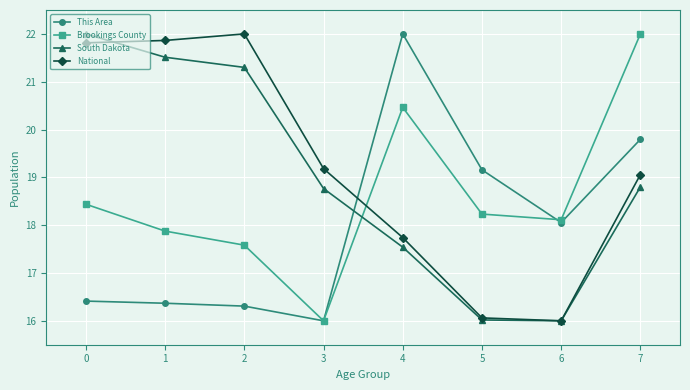

Between which two adjacent categories do National and This Area first intersect?

3 and 4